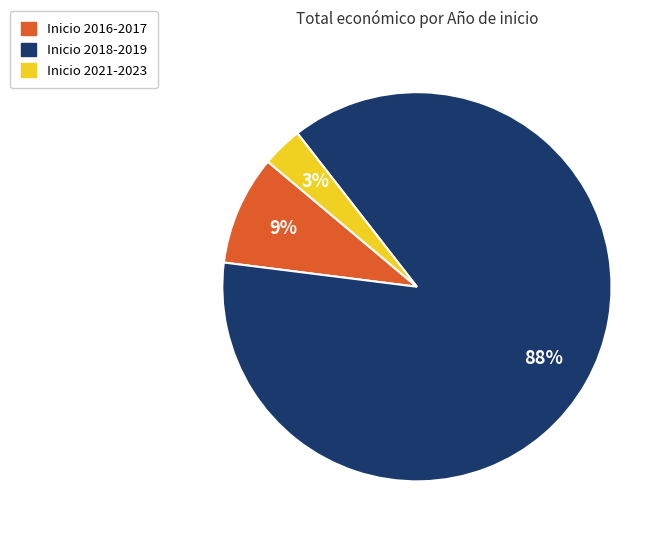

To the nearest percent, what is the average slice percentage?

33%